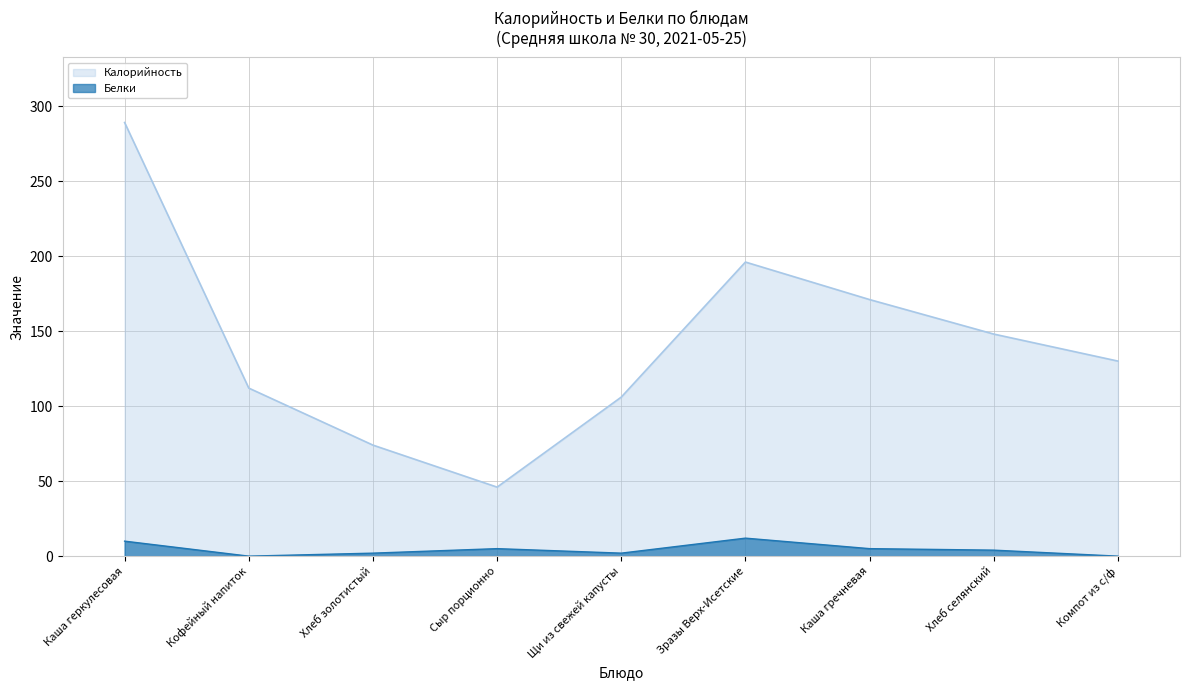

How many interior local valleys does the Белки series have?

2